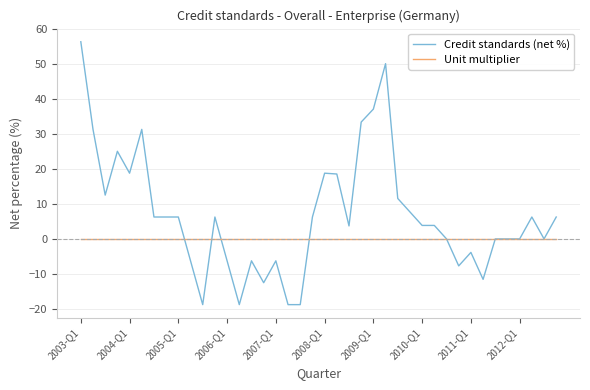

Rank the series by their maximum value, from highest to lowest.

Credit standards (net %), Unit multiplier